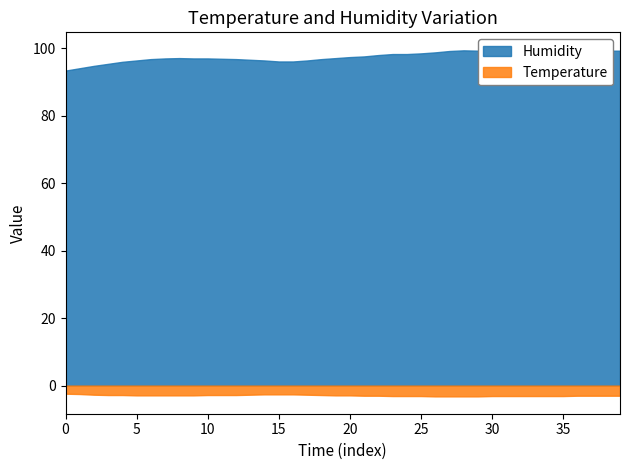

Rank the series by their average value, from highest to lowest.

Humidity, Temperature